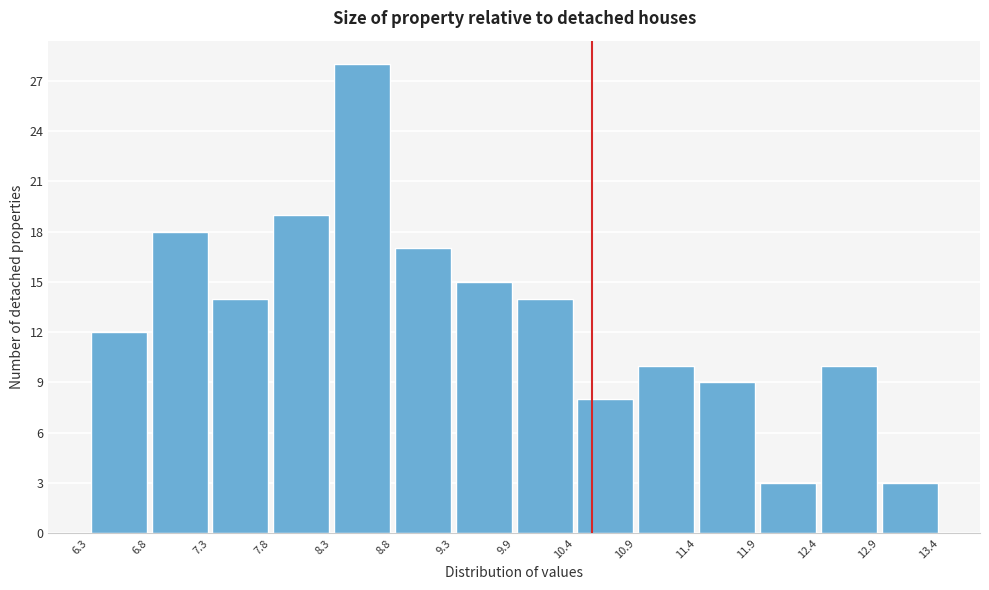

Reading left to right, list every bar in this chart as the range it spans on the x-axis followed by its height. The values are not printed on the chart, so give them approximately, as read against the axis.

6.3 to 6.8: 12
6.8 to 7.3: 18
7.3 to 7.8: 14
7.8 to 8.3: 19
8.3 to 8.8: 28
8.8 to 9.3: 17
9.3 to 9.9: 15
9.9 to 10.4: 14
10.4 to 10.9: 8
10.9 to 11.4: 10
11.4 to 11.9: 9
11.9 to 12.4: 3
12.4 to 12.9: 10
12.9 to 13.4: 3